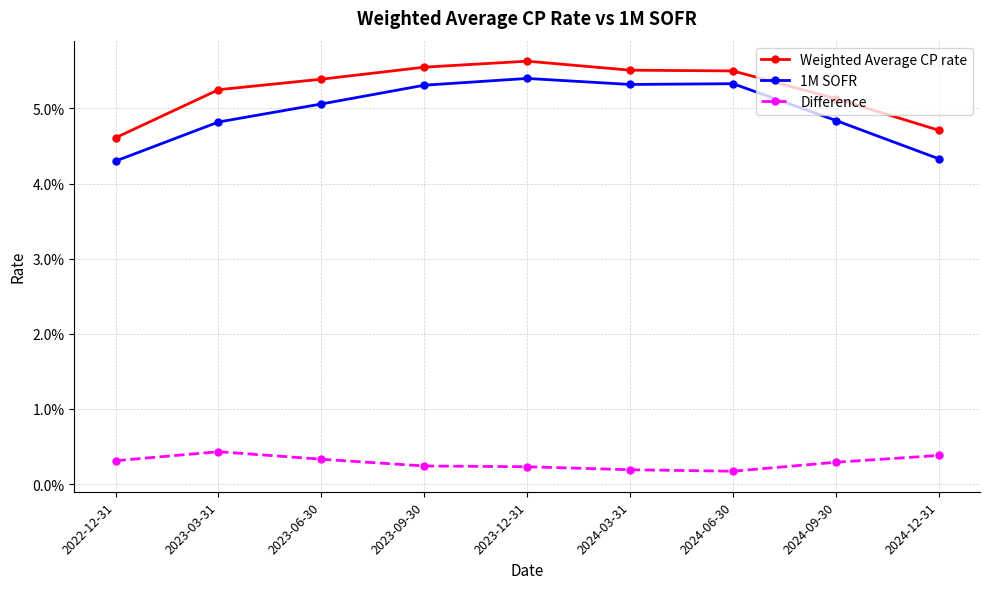

What is the sum of all Weighted Average CP rate values?

0.5